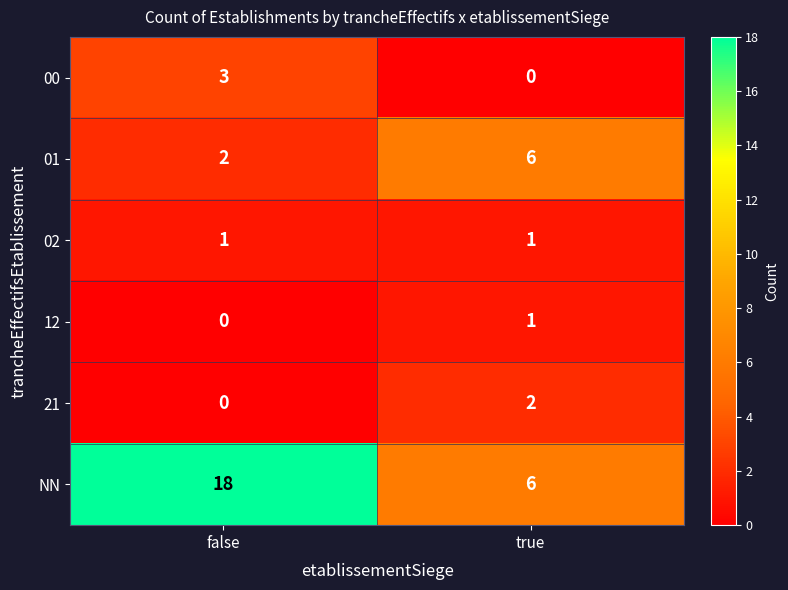

Which category has the lowest value in the 12 series?

false